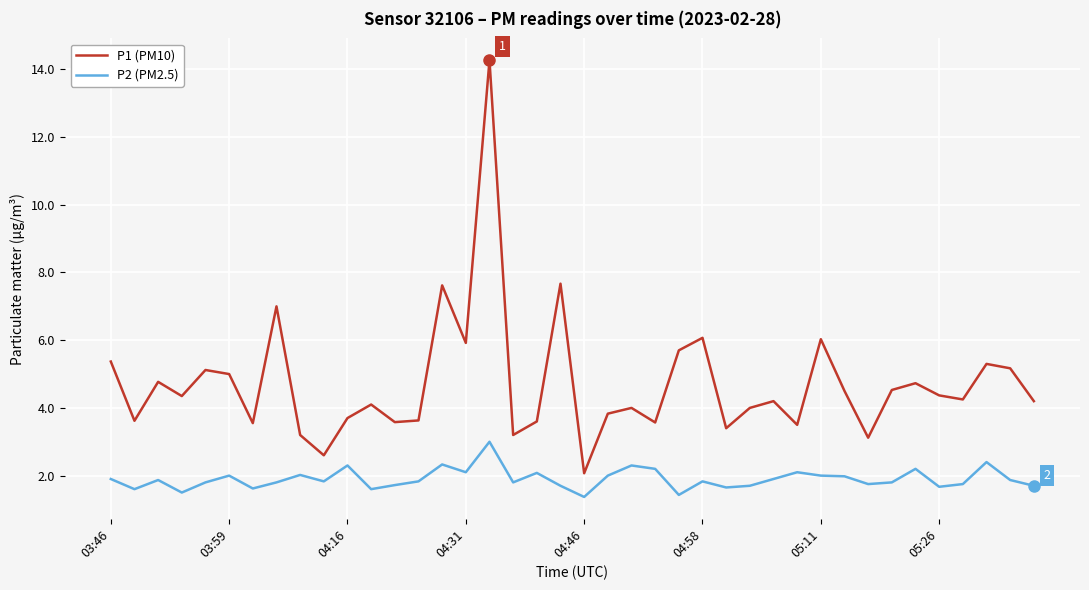

Which series has the largest total across all categories?

P1 (PM10)